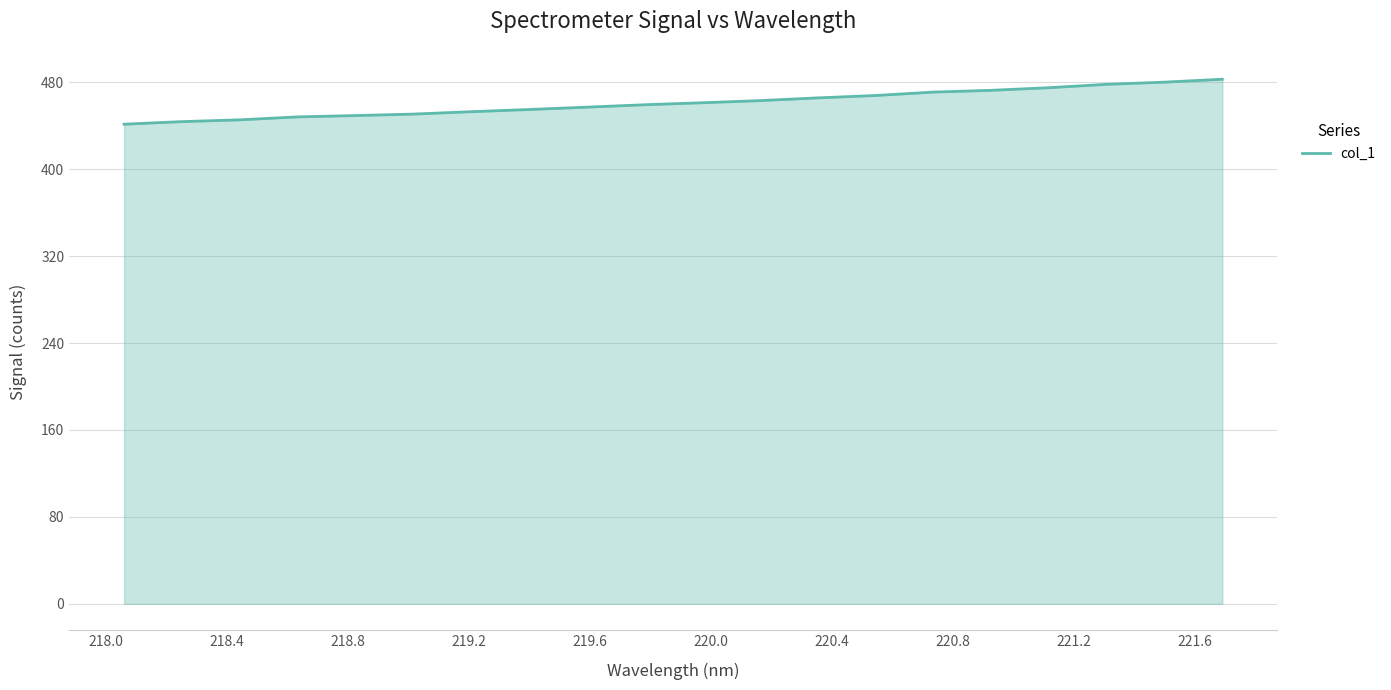

What is the difference between the second highest and minimum values?

38.7